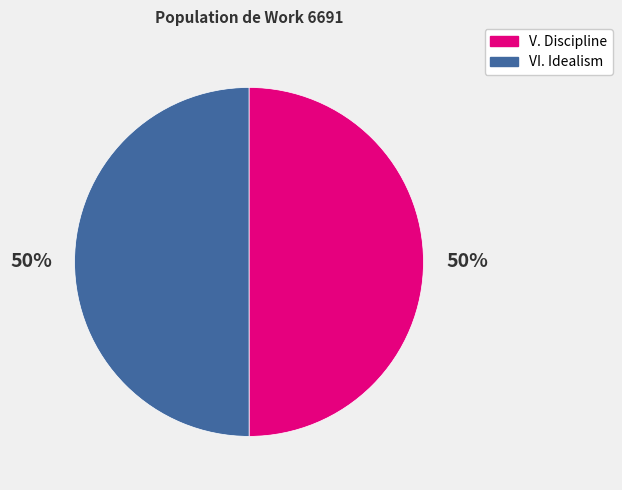

To the nearest percent, what percentage of the pie is VI. Idealism?

50%